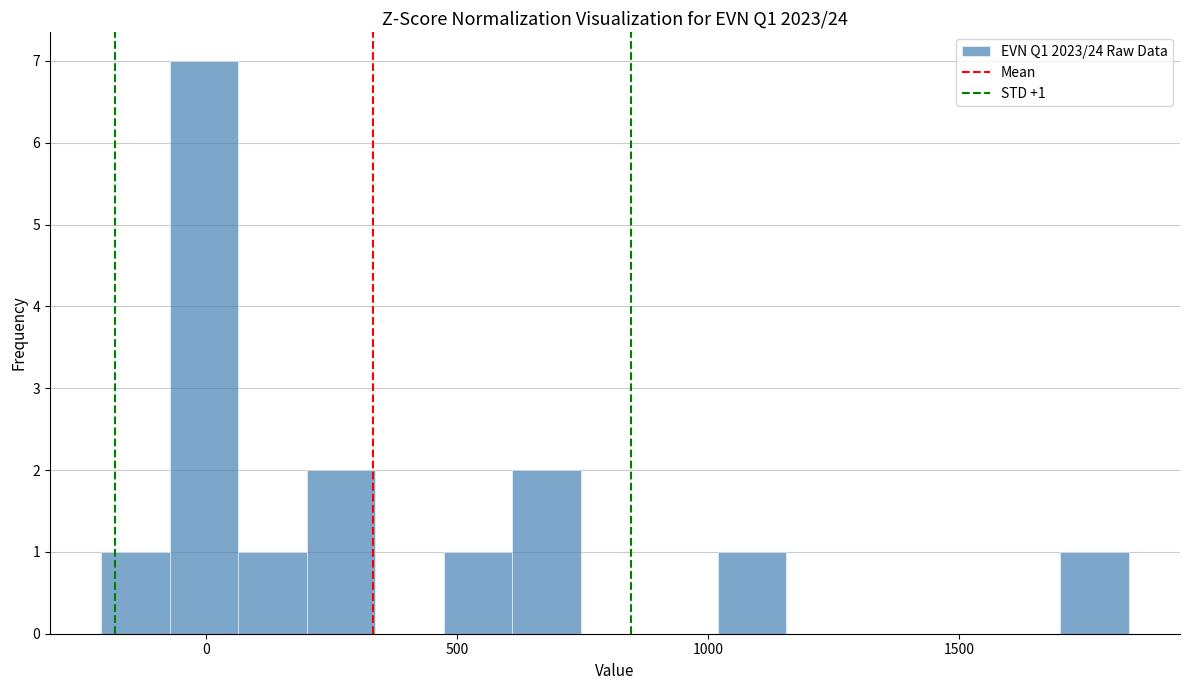

Around what value on the x-axis is the tallest bar? Give the approximate position of its centre, as read against the axis.

0